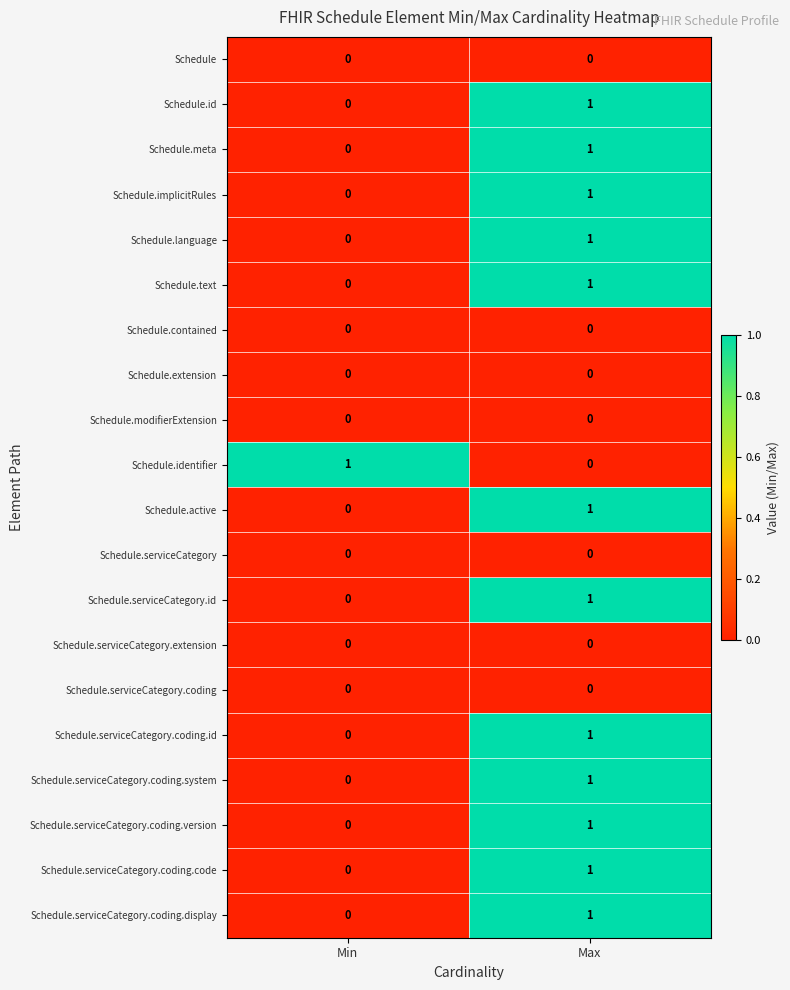

Where is Schedule.language nearest to the value 0?

Min